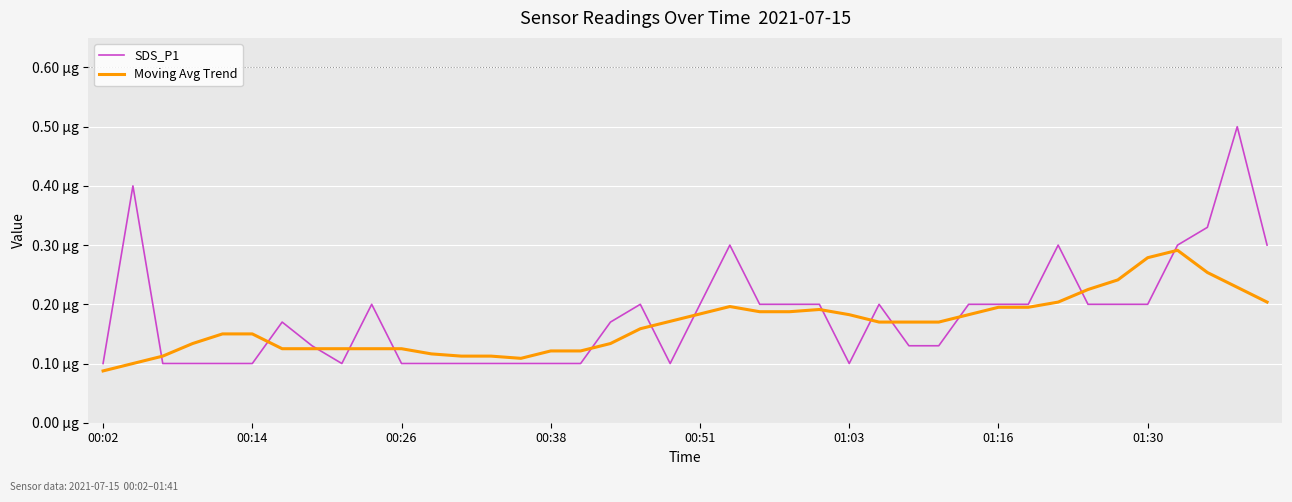

What is the sum of all Moving Avg Trend values?

6.7